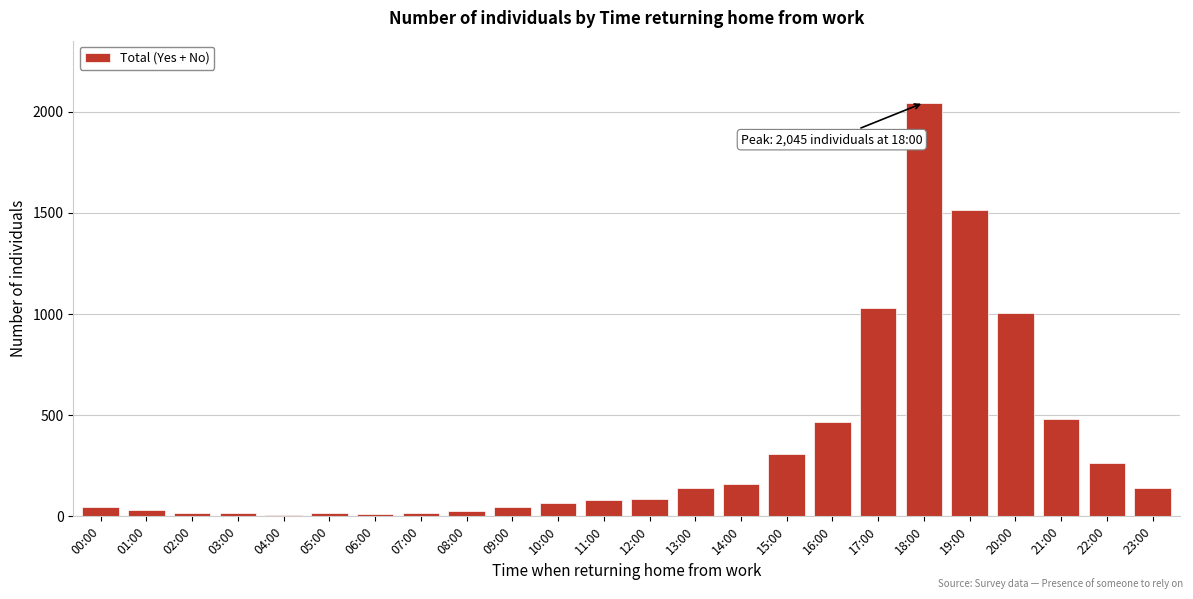

What is the average value?

334